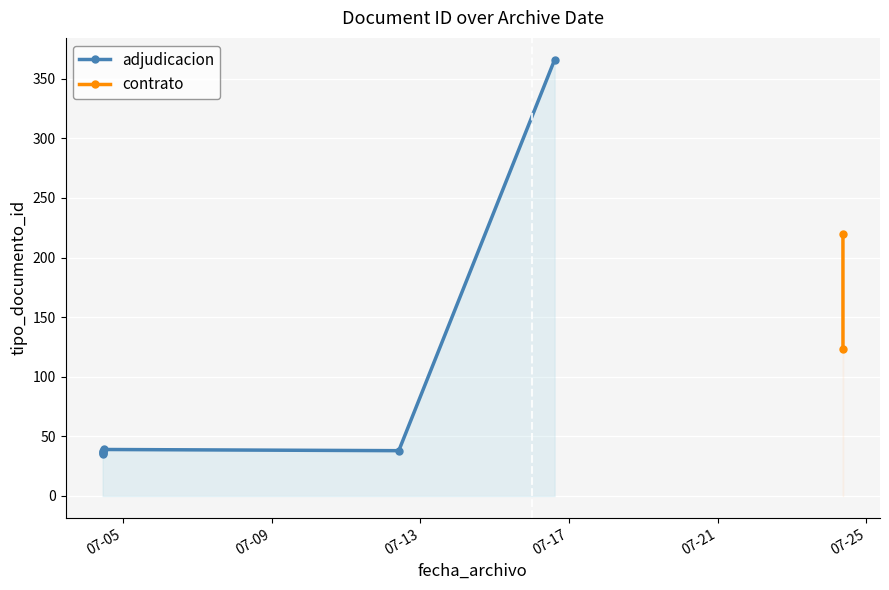

Reading left to right, what are all the values shown in this chart?

2018-07-04 10:49:54=35	2018-07-12 10:09:17=38	2018-07-04 10:49:54=38	2018-07-04 10:49:54=36	2018-07-24 09:00:36=220	2018-07-16 14:48:33=366	2018-07-04 11:28:02=39	2018-07-24 09:02:02=123	2018-07-04 10:49:54=37